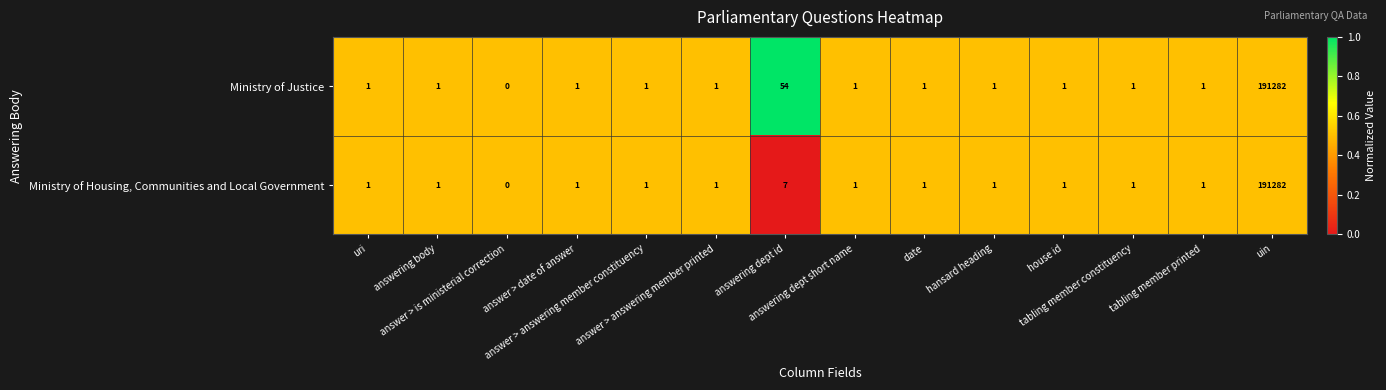

What is the sum of all Ministry of Justice values?

191347